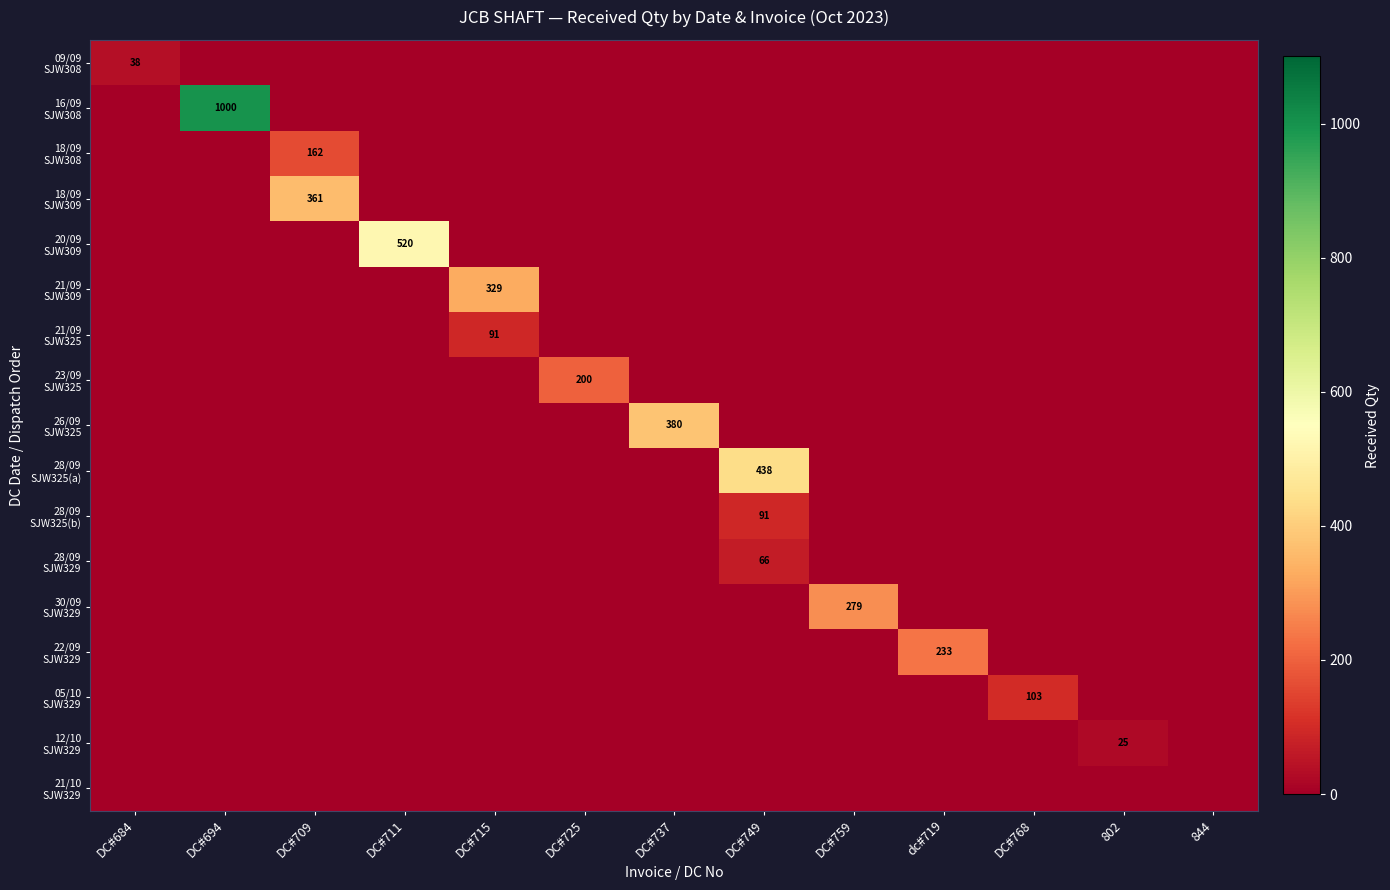

Where is 18/09 SJW309 nearest to the value 180?

DC#684